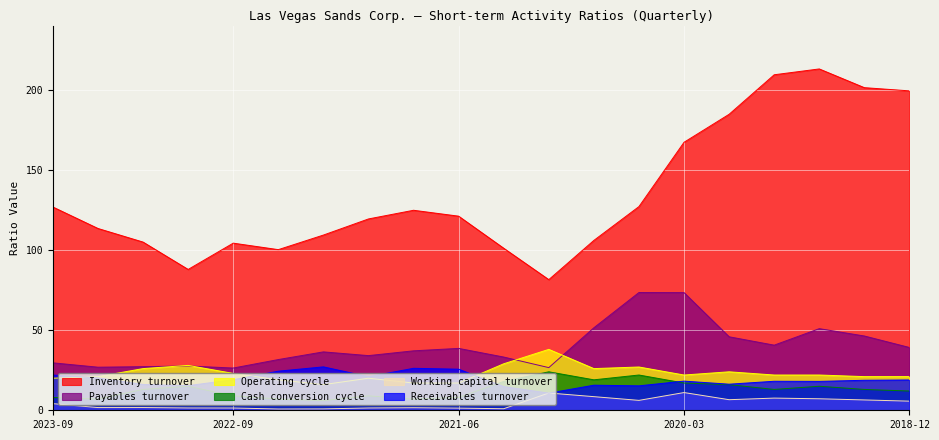

True or false: Inventory turnover and Operating cycle cross at least once.

False